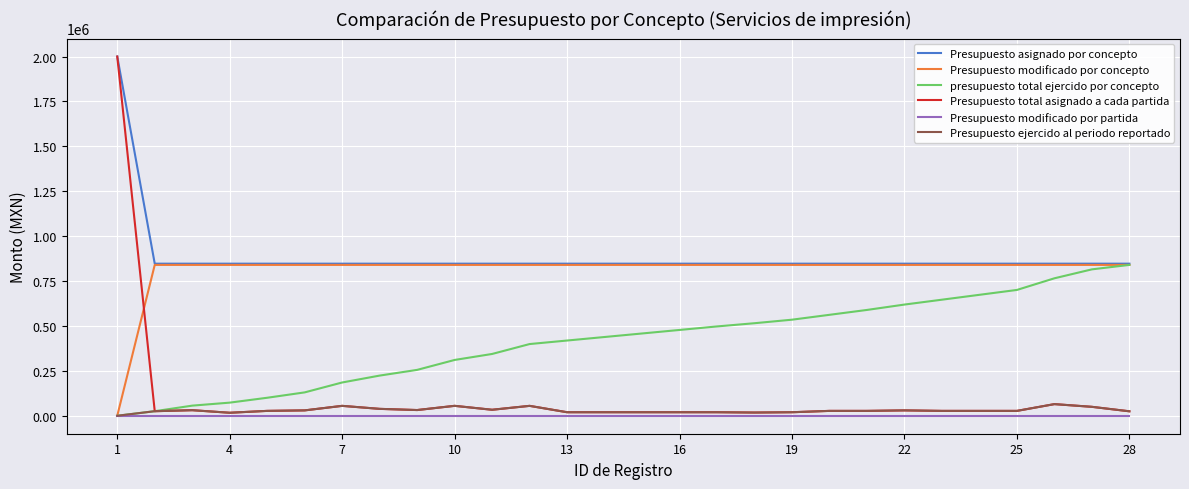

True or false: Presupuesto modificado por partida and Presupuesto asignado por concepto intersect in this chart.

False